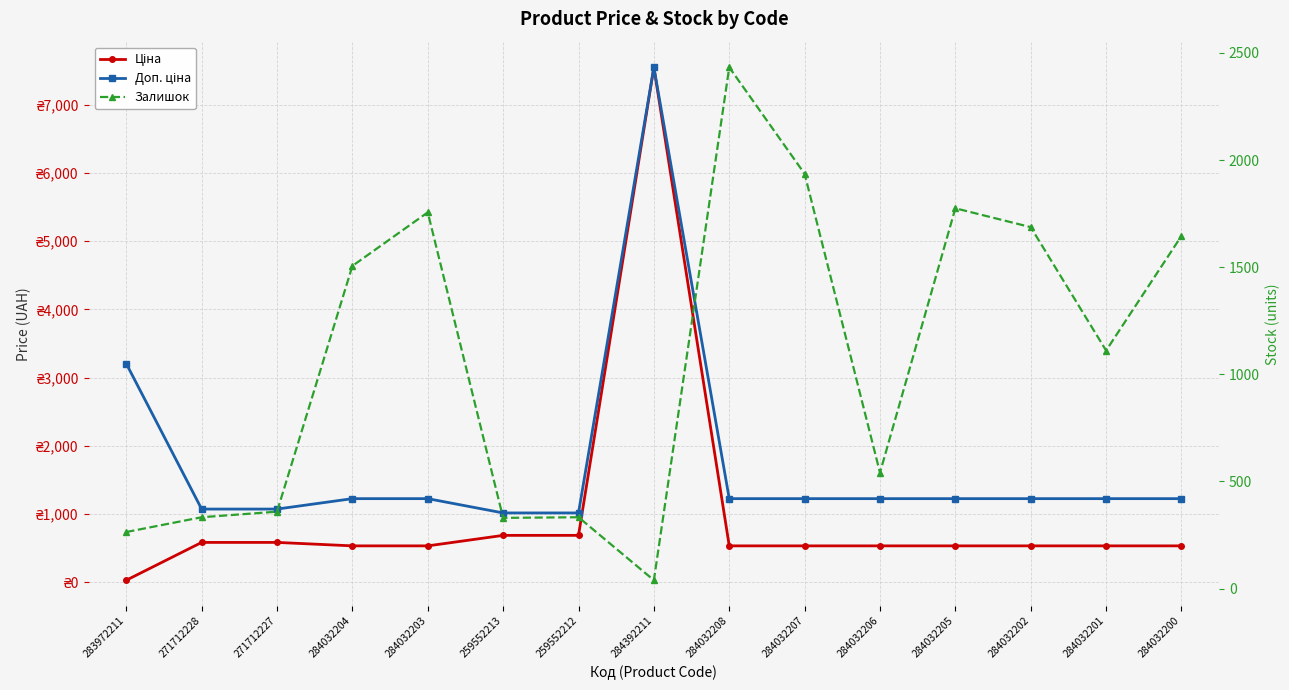

True or false: Залишок has more than 1 interior local peaks.

True